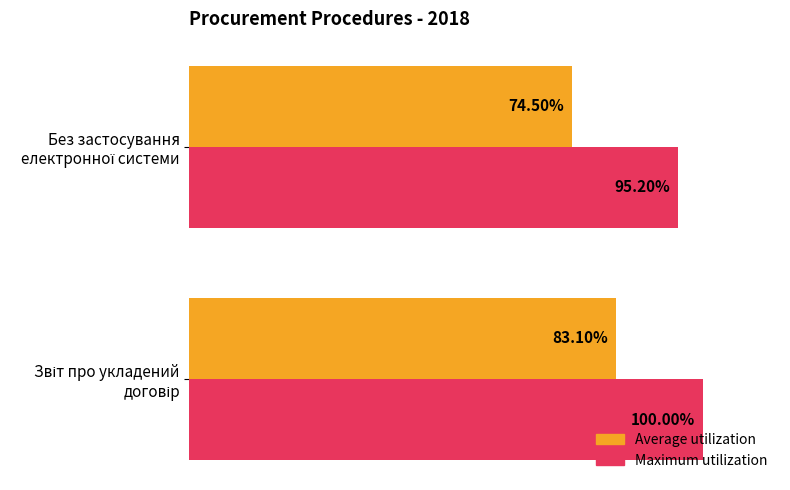

List the series in order of their overall mean, lowest first.

Average utilization, Maximum utilization